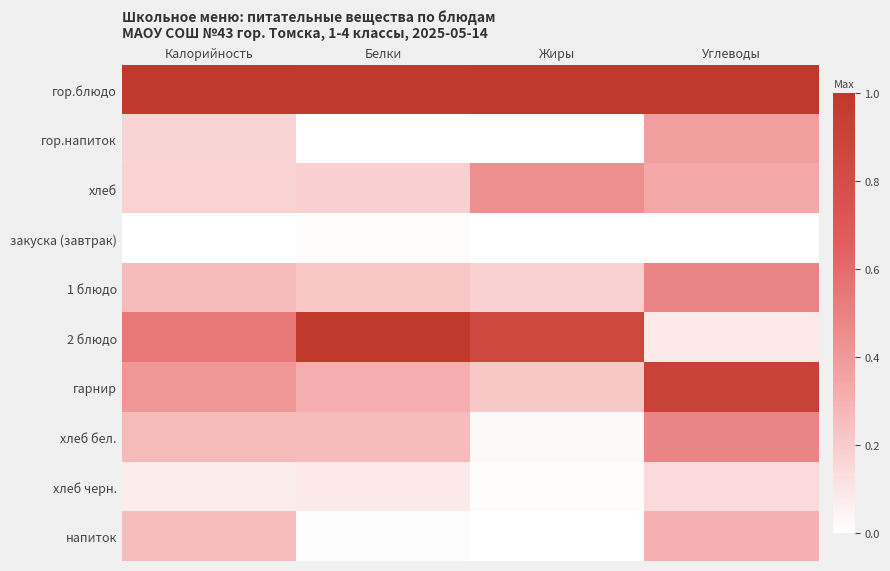

Is the value of 1 блюдо at Углеводы greater than the value of гарнир at Жиры?

Yes